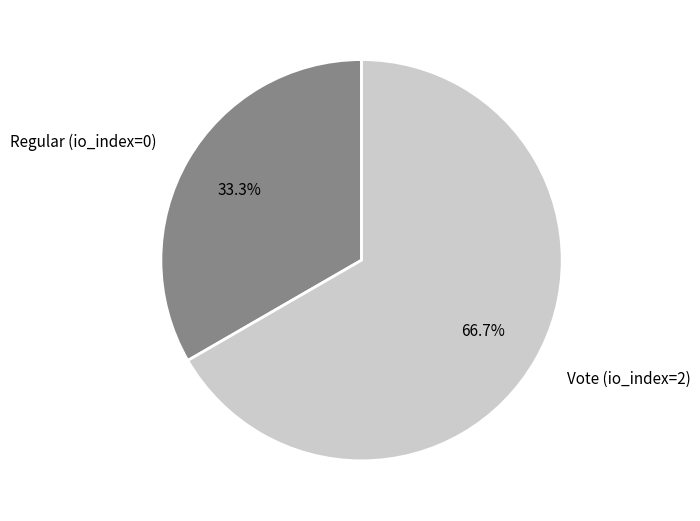

Combined, do Vote and Regular account for over 50%?

Yes